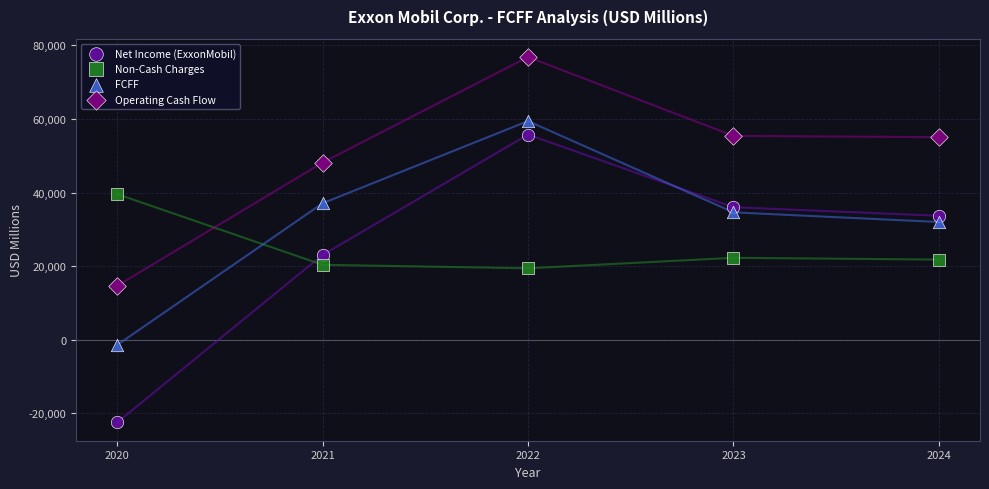

Across all data points, what is the range of X values (max minus min)?

4